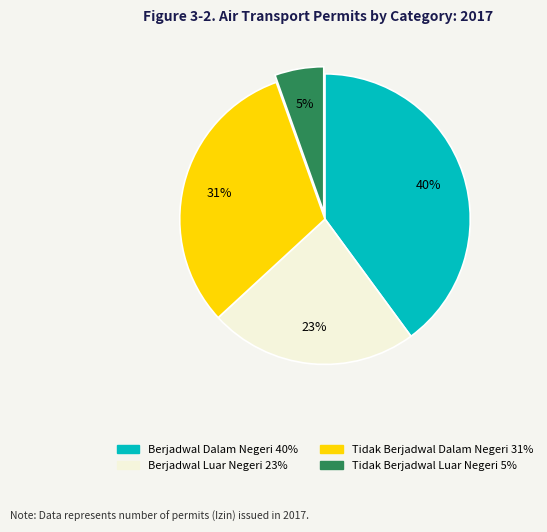

Is there a majority slice in this chart?

No